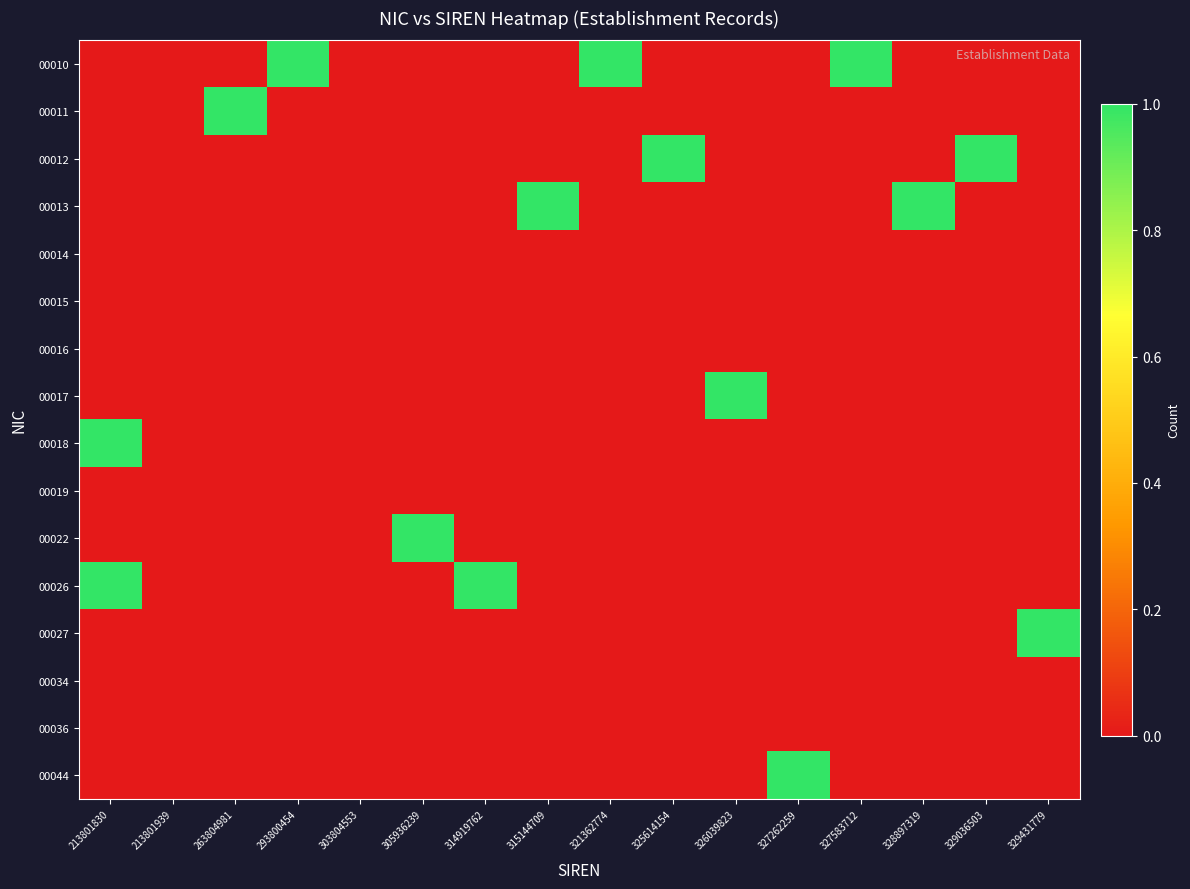

Reading left to right, list all the values displayed in this chart.

00010: 213801830=0	213801939=0	263804981=0	293800454=1	303804553=0	305936239=0	314919762=0	315144709=0	321362774=1	325614154=0	326039823=0	327262259=0	327583712=1	328897319=0	329036503=0	329431779=0
00011: 213801830=0	213801939=0	263804981=1	293800454=0	303804553=0	305936239=0	314919762=0	315144709=0	321362774=0	325614154=0	326039823=0	327262259=0	327583712=0	328897319=0	329036503=0	329431779=0
00012: 213801830=0	213801939=0	263804981=0	293800454=0	303804553=0	305936239=0	314919762=0	315144709=0	321362774=0	325614154=1	326039823=0	327262259=0	327583712=0	328897319=0	329036503=1	329431779=0
00013: 213801830=0	213801939=0	263804981=0	293800454=0	303804553=0	305936239=0	314919762=0	315144709=1	321362774=0	325614154=0	326039823=0	327262259=0	327583712=0	328897319=1	329036503=0	329431779=0
00014: 213801830=0	213801939=0	263804981=0	293800454=0	303804553=0	305936239=0	314919762=0	315144709=0	321362774=0	325614154=0	326039823=0	327262259=0	327583712=0	328897319=0	329036503=0	329431779=0
00015: 213801830=0	213801939=0	263804981=0	293800454=0	303804553=0	305936239=0	314919762=0	315144709=0	321362774=0	325614154=0	326039823=0	327262259=0	327583712=0	328897319=0	329036503=0	329431779=0
00016: 213801830=0	213801939=0	263804981=0	293800454=0	303804553=0	305936239=0	314919762=0	315144709=0	321362774=0	325614154=0	326039823=0	327262259=0	327583712=0	328897319=0	329036503=0	329431779=0
00017: 213801830=0	213801939=0	263804981=0	293800454=0	303804553=0	305936239=0	314919762=0	315144709=0	321362774=0	325614154=0	326039823=1	327262259=0	327583712=0	328897319=0	329036503=0	329431779=0
00018: 213801830=1	213801939=0	263804981=0	293800454=0	303804553=0	305936239=0	314919762=0	315144709=0	321362774=0	325614154=0	326039823=0	327262259=0	327583712=0	328897319=0	329036503=0	329431779=0
00019: 213801830=0	213801939=0	263804981=0	293800454=0	303804553=0	305936239=0	314919762=0	315144709=0	321362774=0	325614154=0	326039823=0	327262259=0	327583712=0	328897319=0	329036503=0	329431779=0
00022: 213801830=0	213801939=0	263804981=0	293800454=0	303804553=0	305936239=1	314919762=0	315144709=0	321362774=0	325614154=0	326039823=0	327262259=0	327583712=0	328897319=0	329036503=0	329431779=0
00026: 213801830=1	213801939=0	263804981=0	293800454=0	303804553=0	305936239=0	314919762=1	315144709=0	321362774=0	325614154=0	326039823=0	327262259=0	327583712=0	328897319=0	329036503=0	329431779=0
00027: 213801830=0	213801939=0	263804981=0	293800454=0	303804553=0	305936239=0	314919762=0	315144709=0	321362774=0	325614154=0	326039823=0	327262259=0	327583712=0	328897319=0	329036503=0	329431779=1
00034: 213801830=0	213801939=0	263804981=0	293800454=0	303804553=0	305936239=0	314919762=0	315144709=0	321362774=0	325614154=0	326039823=0	327262259=0	327583712=0	328897319=0	329036503=0	329431779=0
00036: 213801830=0	213801939=0	263804981=0	293800454=0	303804553=0	305936239=0	314919762=0	315144709=0	321362774=0	325614154=0	326039823=0	327262259=0	327583712=0	328897319=0	329036503=0	329431779=0
00044: 213801830=0	213801939=0	263804981=0	293800454=0	303804553=0	305936239=0	314919762=0	315144709=0	321362774=0	325614154=0	326039823=0	327262259=1	327583712=0	328897319=0	329036503=0	329431779=0